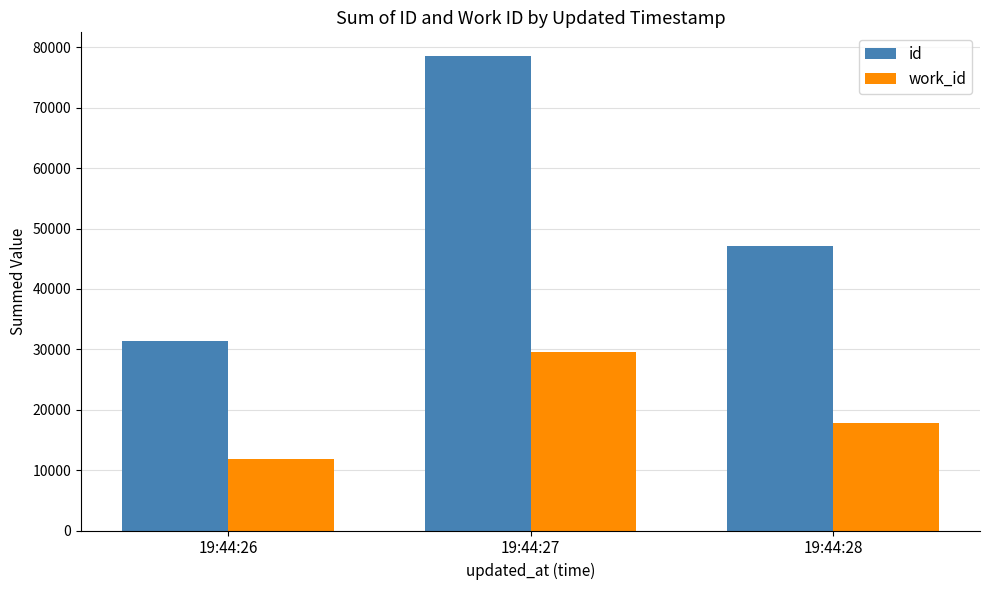

True or false: work_id has a value of 26160 at 19:44:28.

False